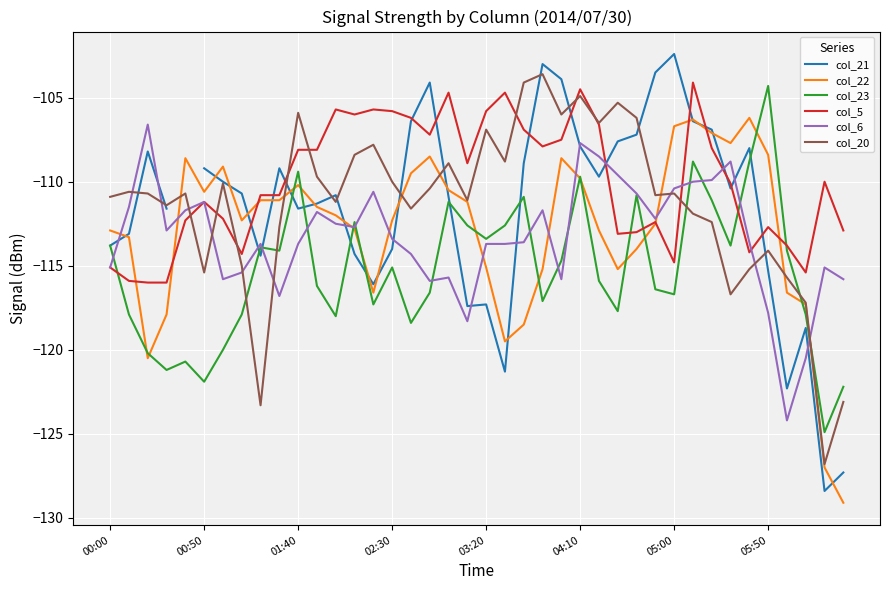

Which series has the largest total across all categories?

col_5